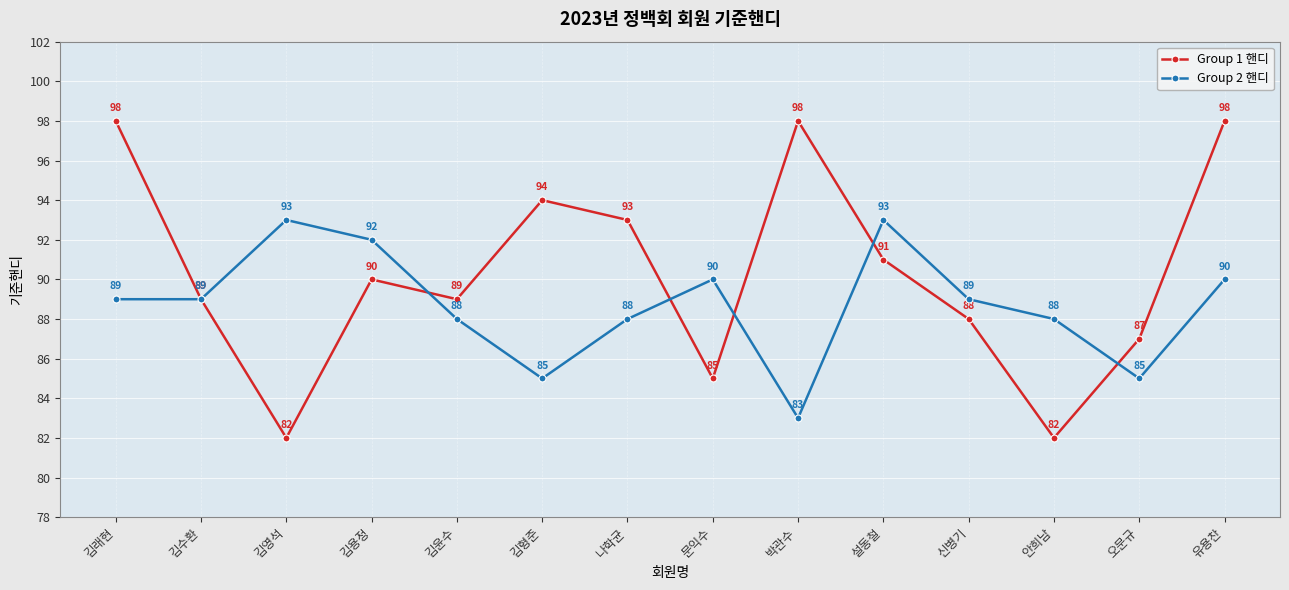

How many values in the Group 1 핸디 series are below 90?

7